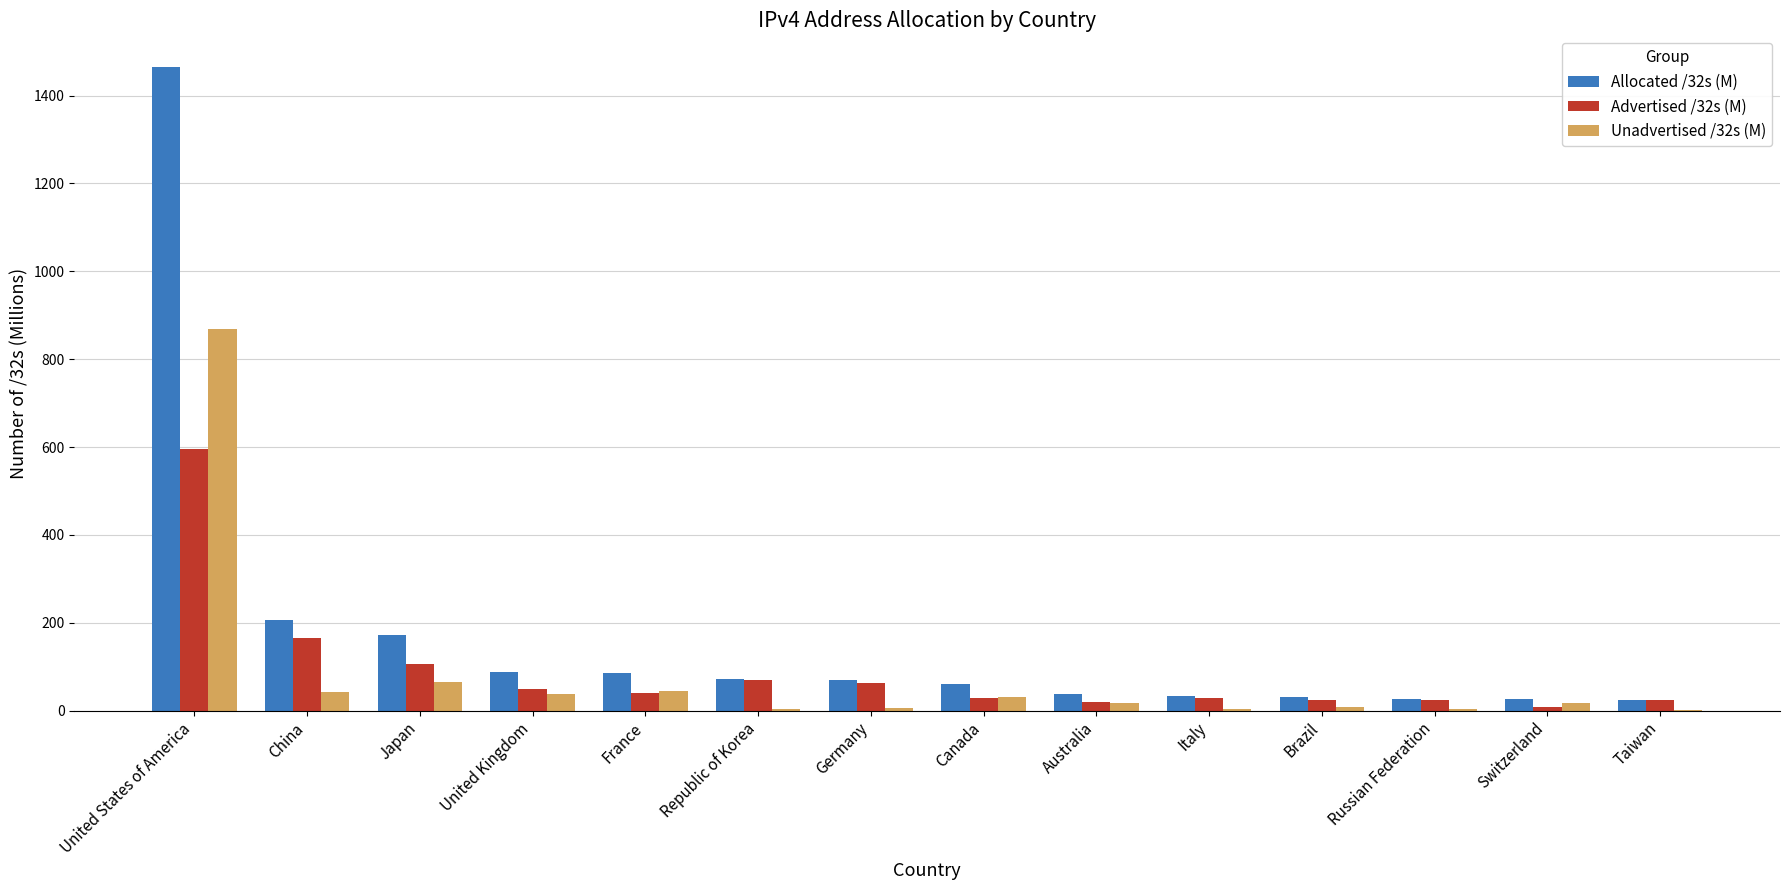

Between Republic of Korea and Brazil, which series saw the biggest shift?

Advertised /32s (M)